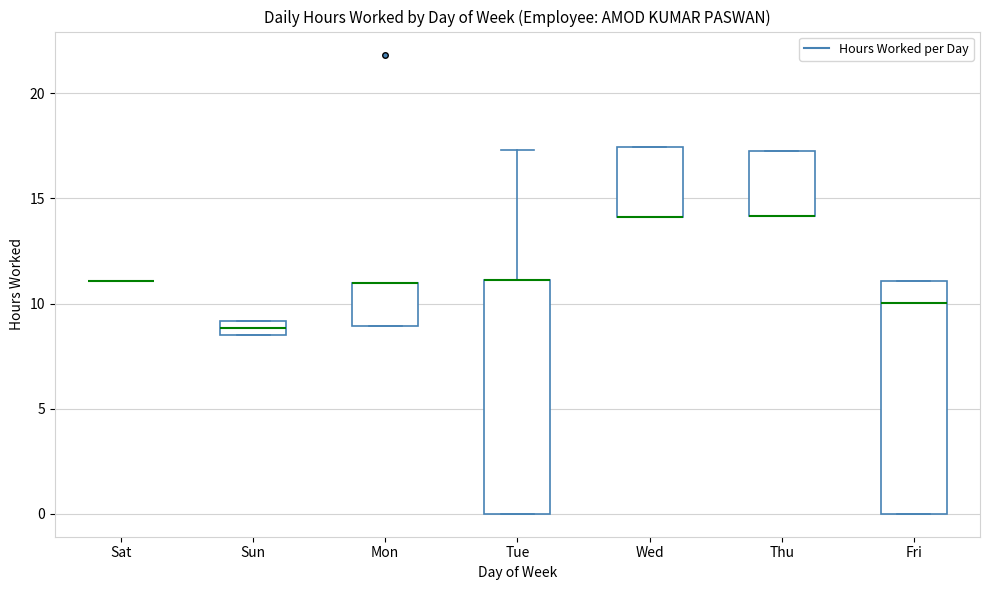

Where is the lower edge of the box for Wed on the y-axis? The values are not printed on the chart, so give them approximately, as read against the axis.

14.0